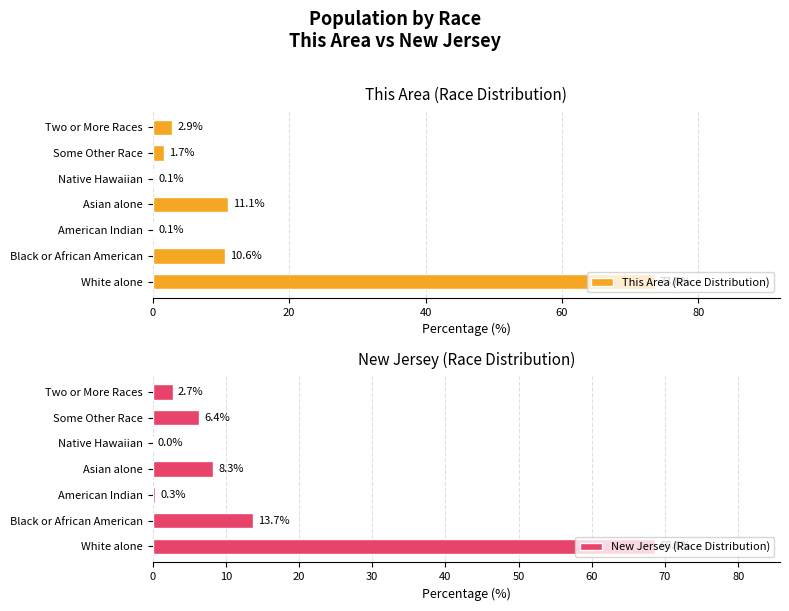

Is the value of This Area (Race Distribution) at 40 greater than the value of New Jersey (Race Distribution) at 40?

No